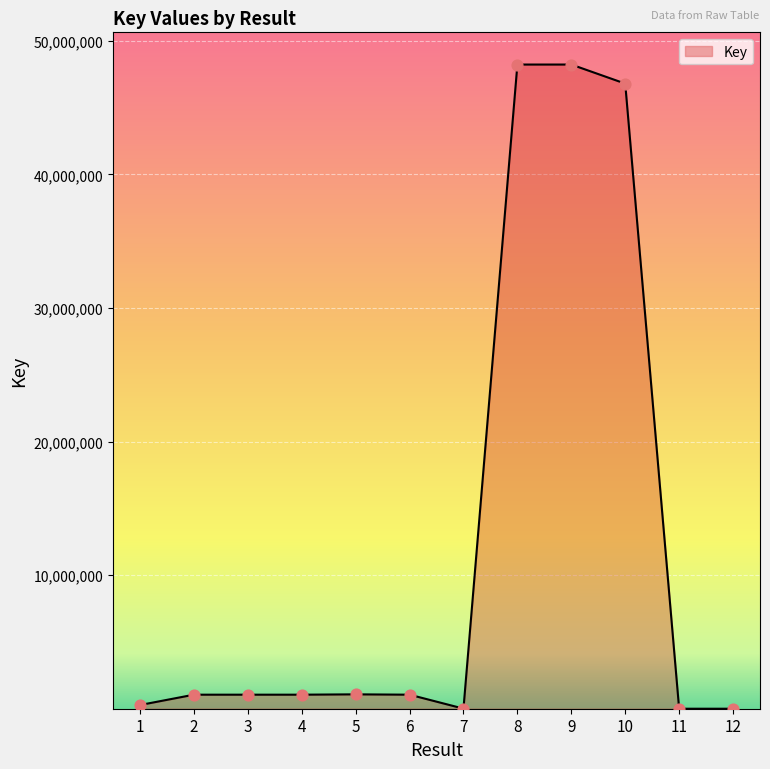

Between 5 and 11, which is larger?

5